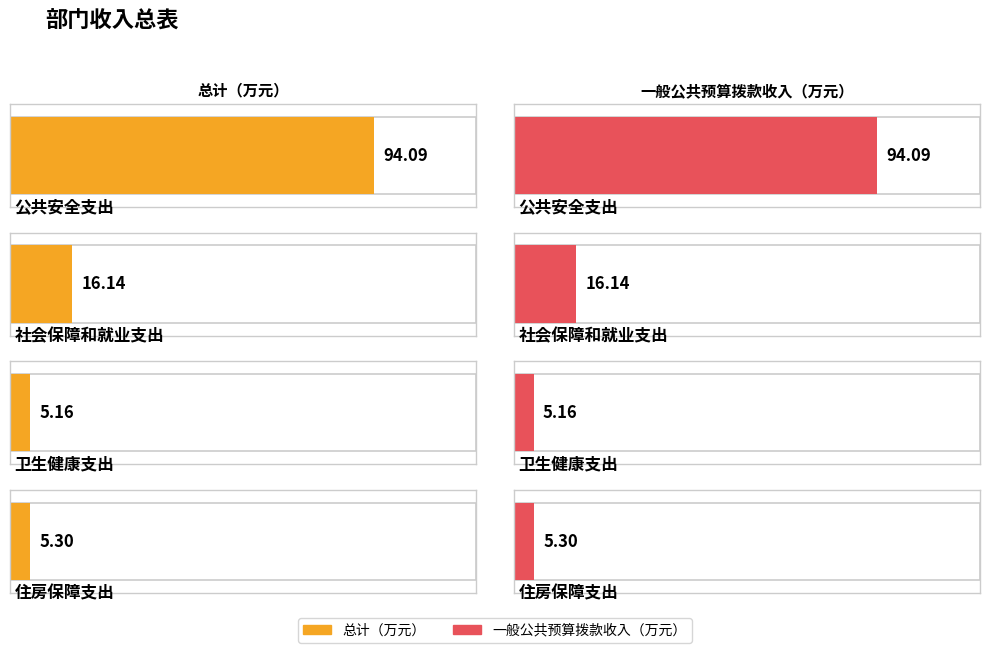

The 总计 series shows 6.7 at 社会保障和就业支出. True or false?

False